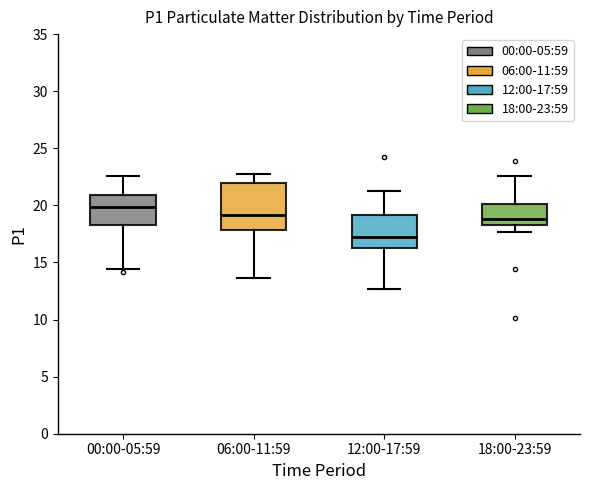

Where is the lower edge of the box for 00:00-05:59 on the y-axis? The values are not printed on the chart, so give them approximately, as read against the axis.

18.5